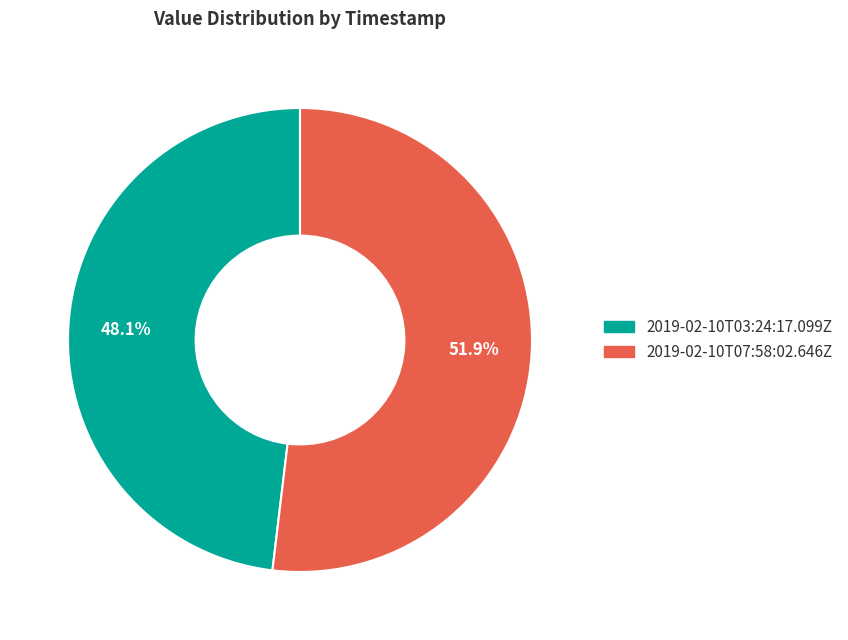

Count the number of slices in the pie.

2